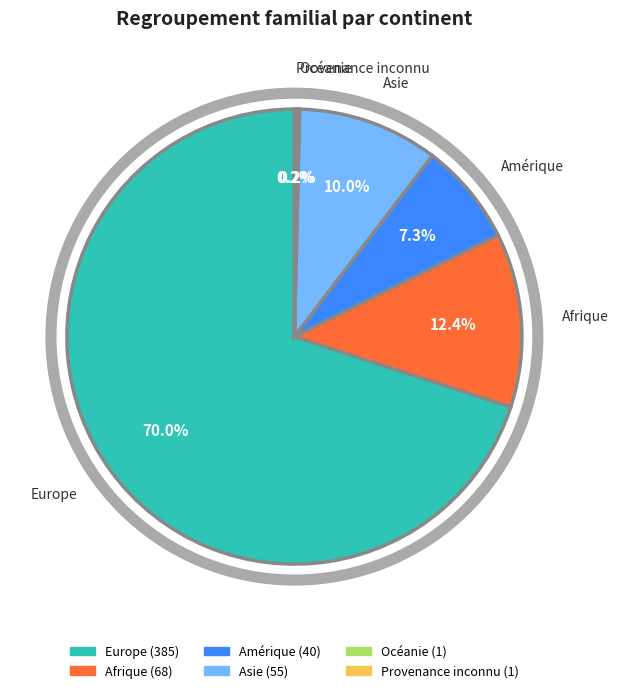

Which has a higher value, Asie or Europe?

Europe